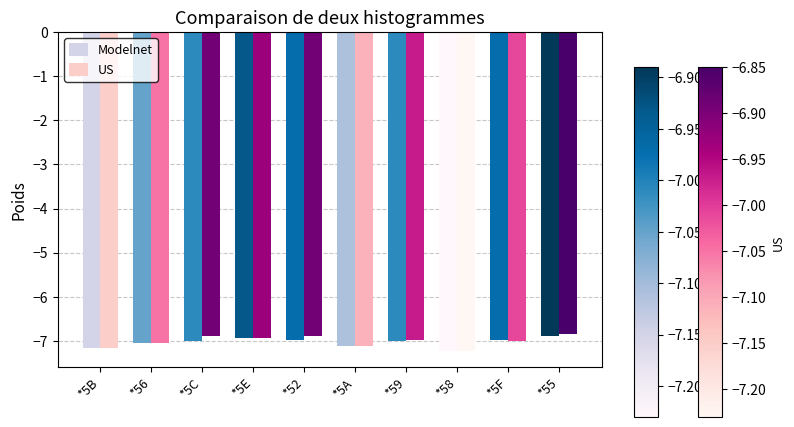

What is the total value across all series at *58?

-14.5